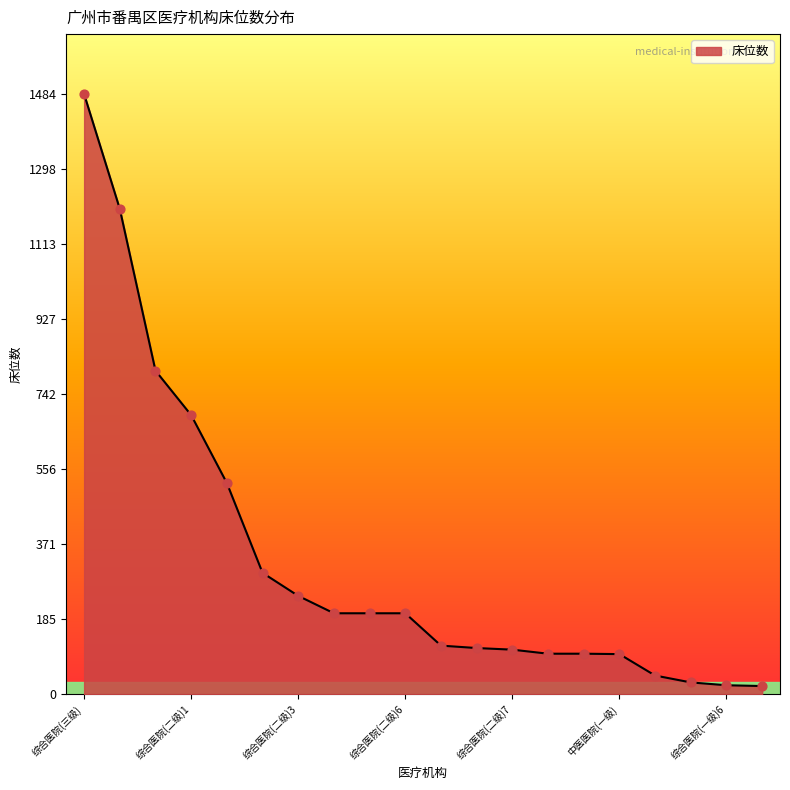

What is the maximum value shown in the chart?

1484